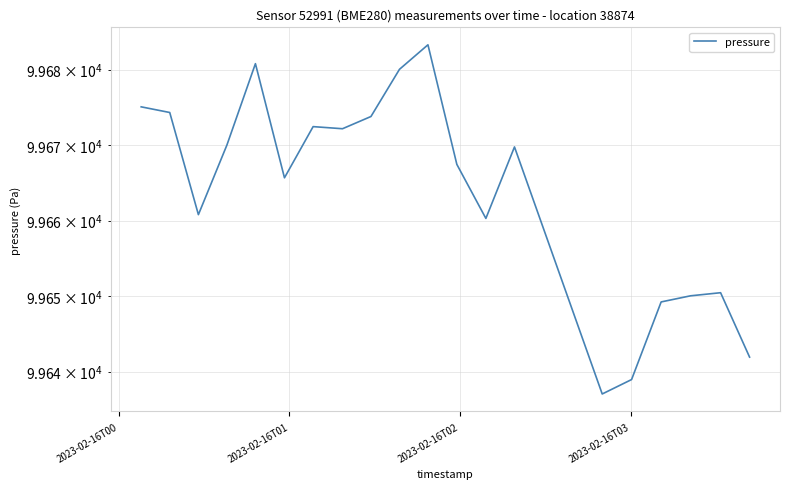

What is the minimum value shown in the chart?

99637.0